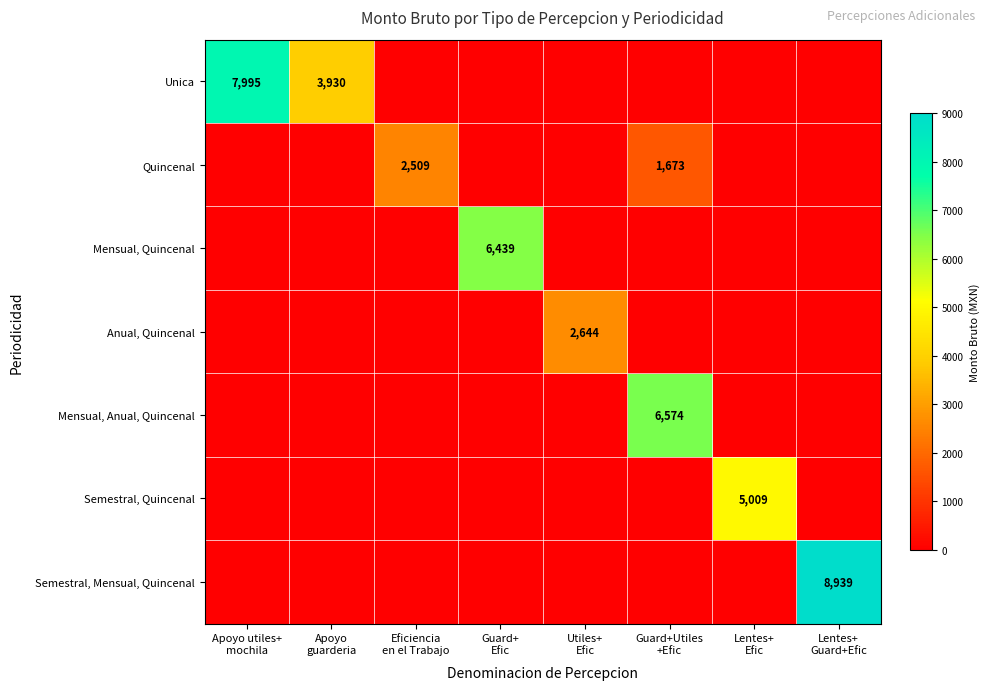

What is the difference between the second highest and second lowest values in the Unica series?

3930.0